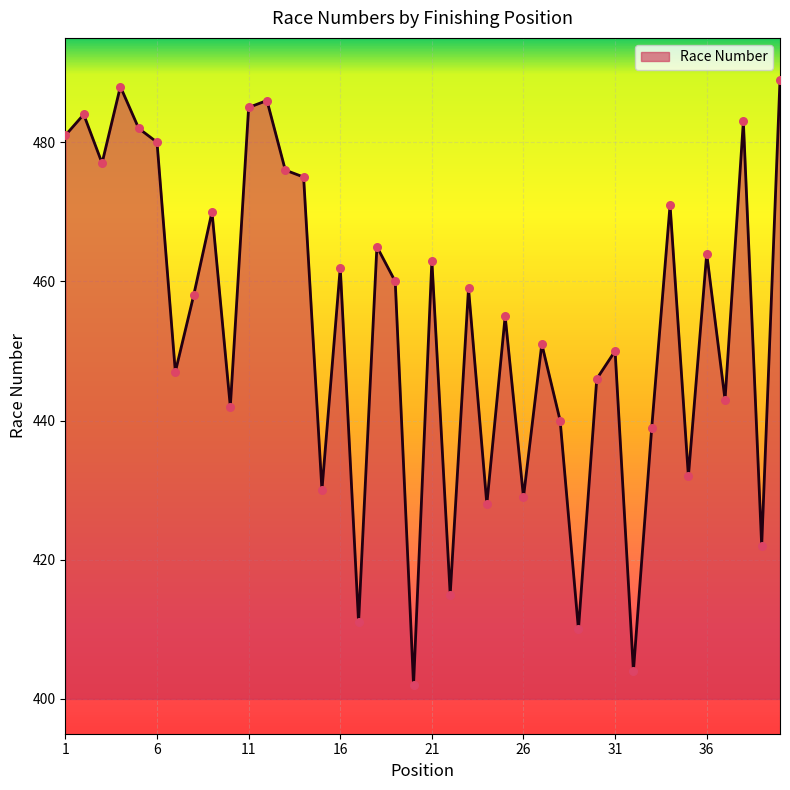

What is the minimum value shown in the chart?

402